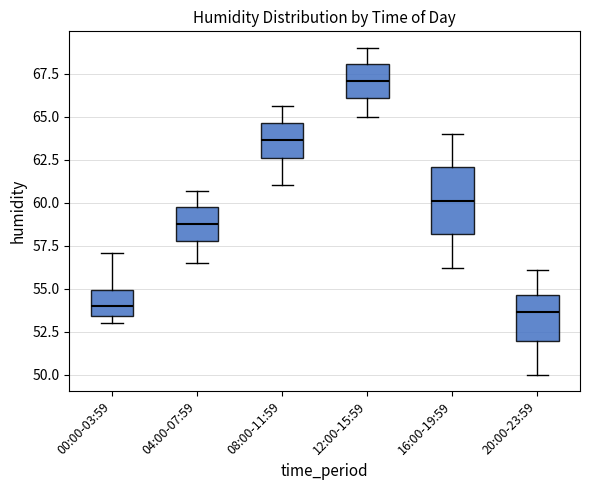

Comparing the boxes themselves (not the whiskers), which one is the tallest?

16:00-19:59